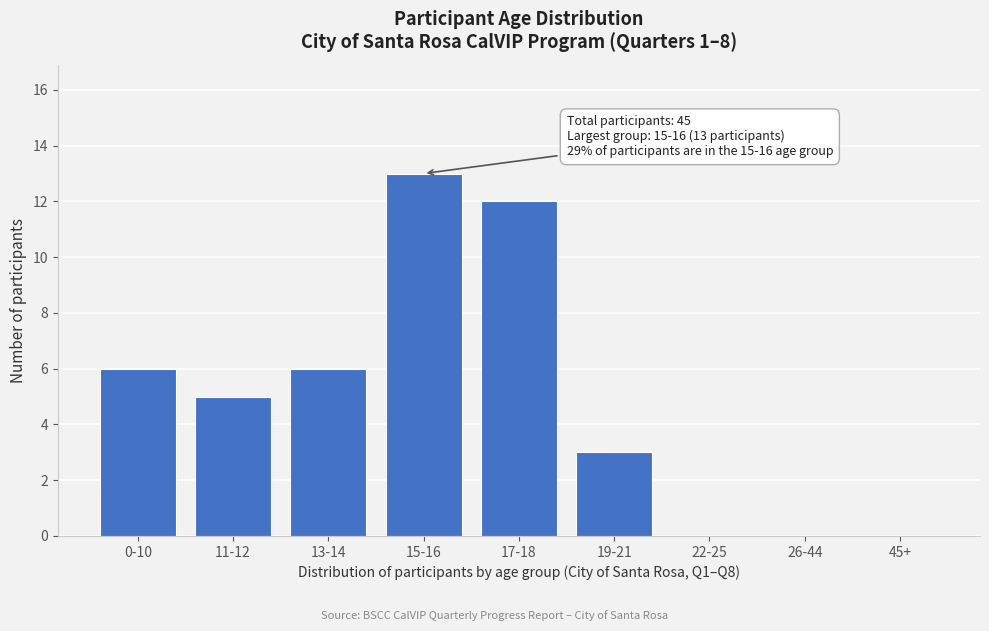

Reading left to right, transcribe all the data shown in this chart.

0-10=6	11-12=5	13-14=6	15-16=13	17-18=12	19-21=3	22-25=0	26-44=0	45+=0